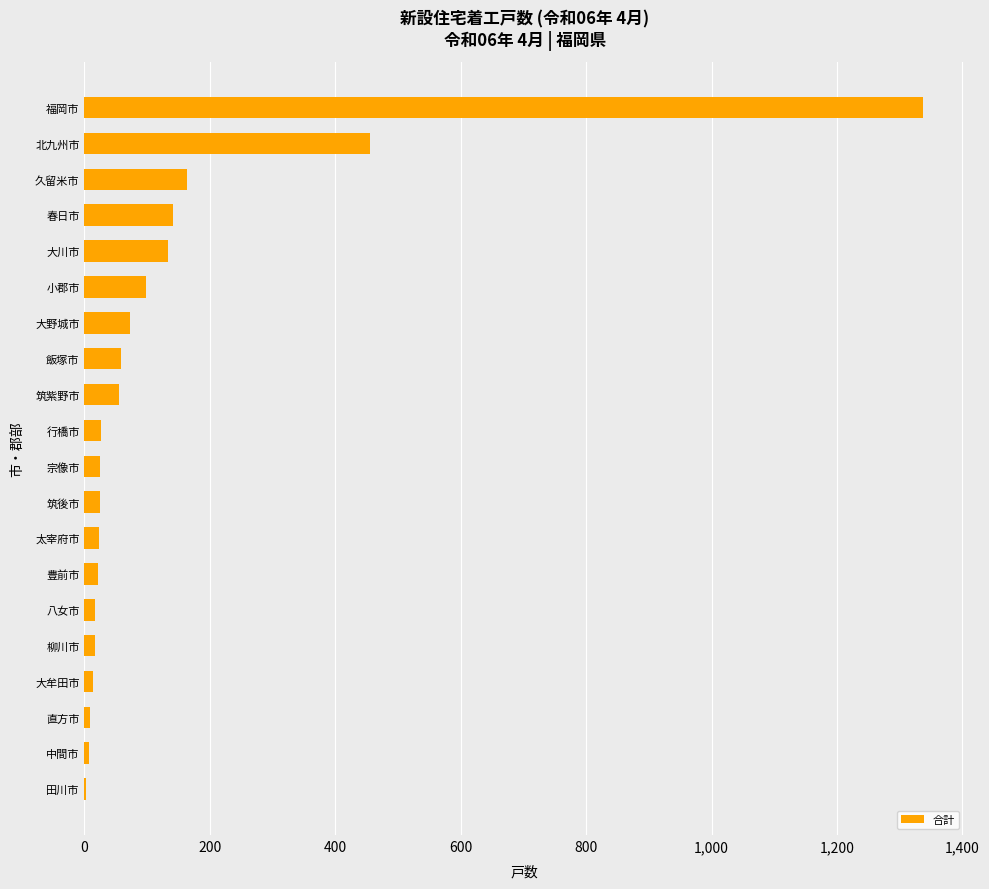

What is the sum of all values?

2701